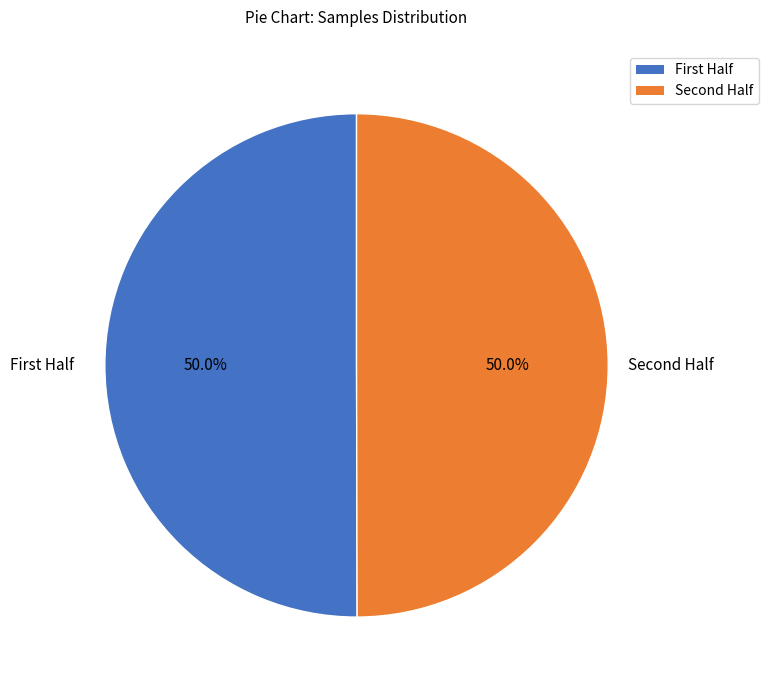

Count the number of slices in the pie.

2